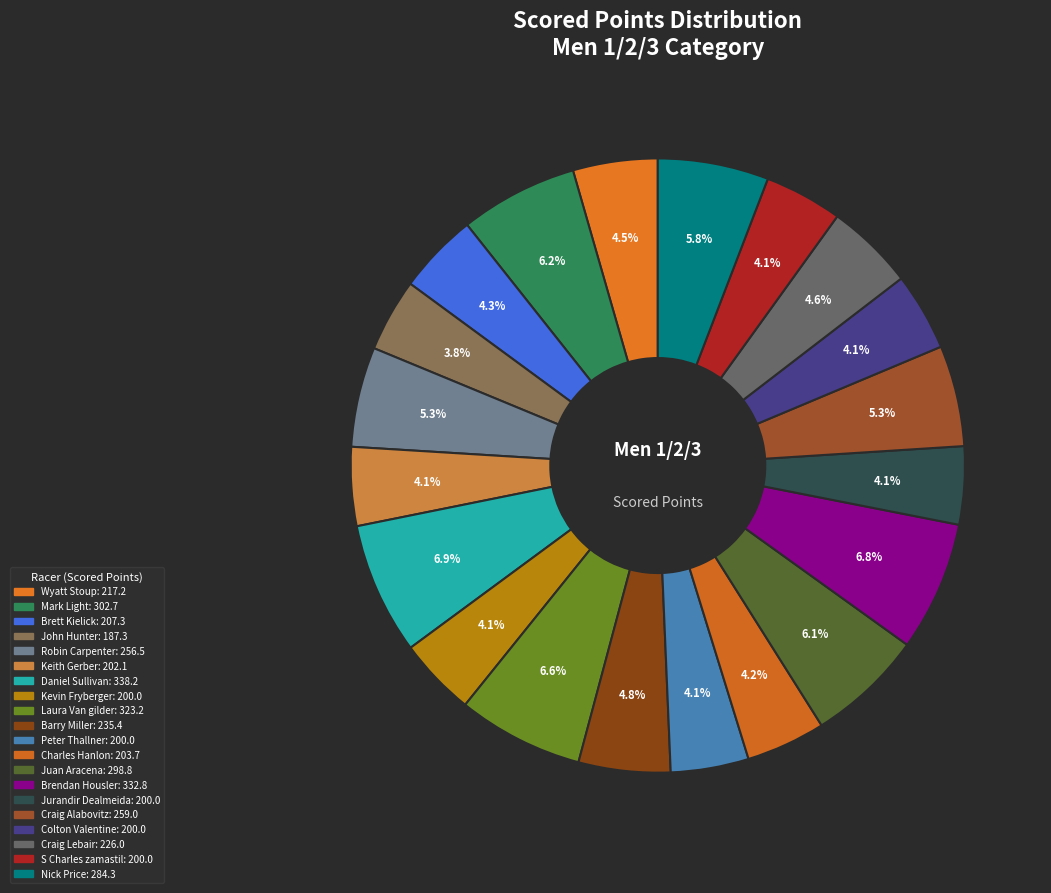

What percentage is NOT represented by Nick Price?

94.2%